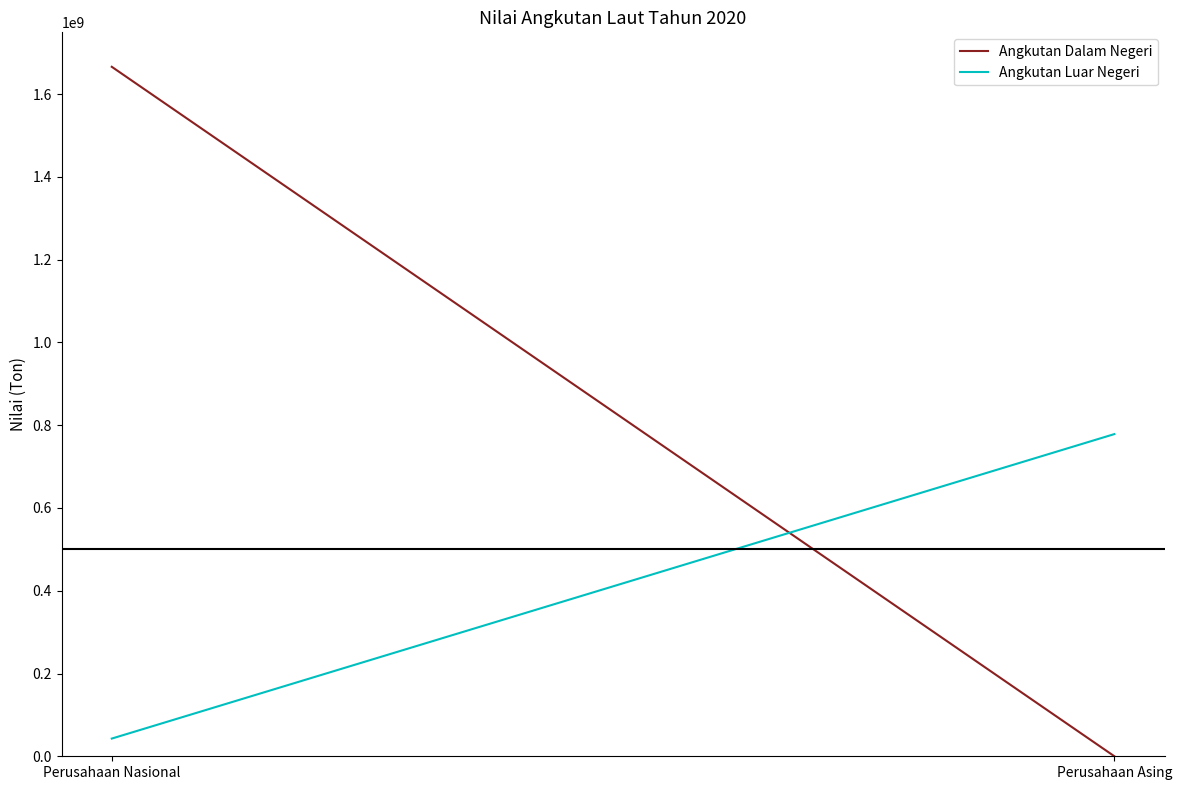

At which label does Angkutan Luar Negeri reach its peak?

Perusahaan Asing